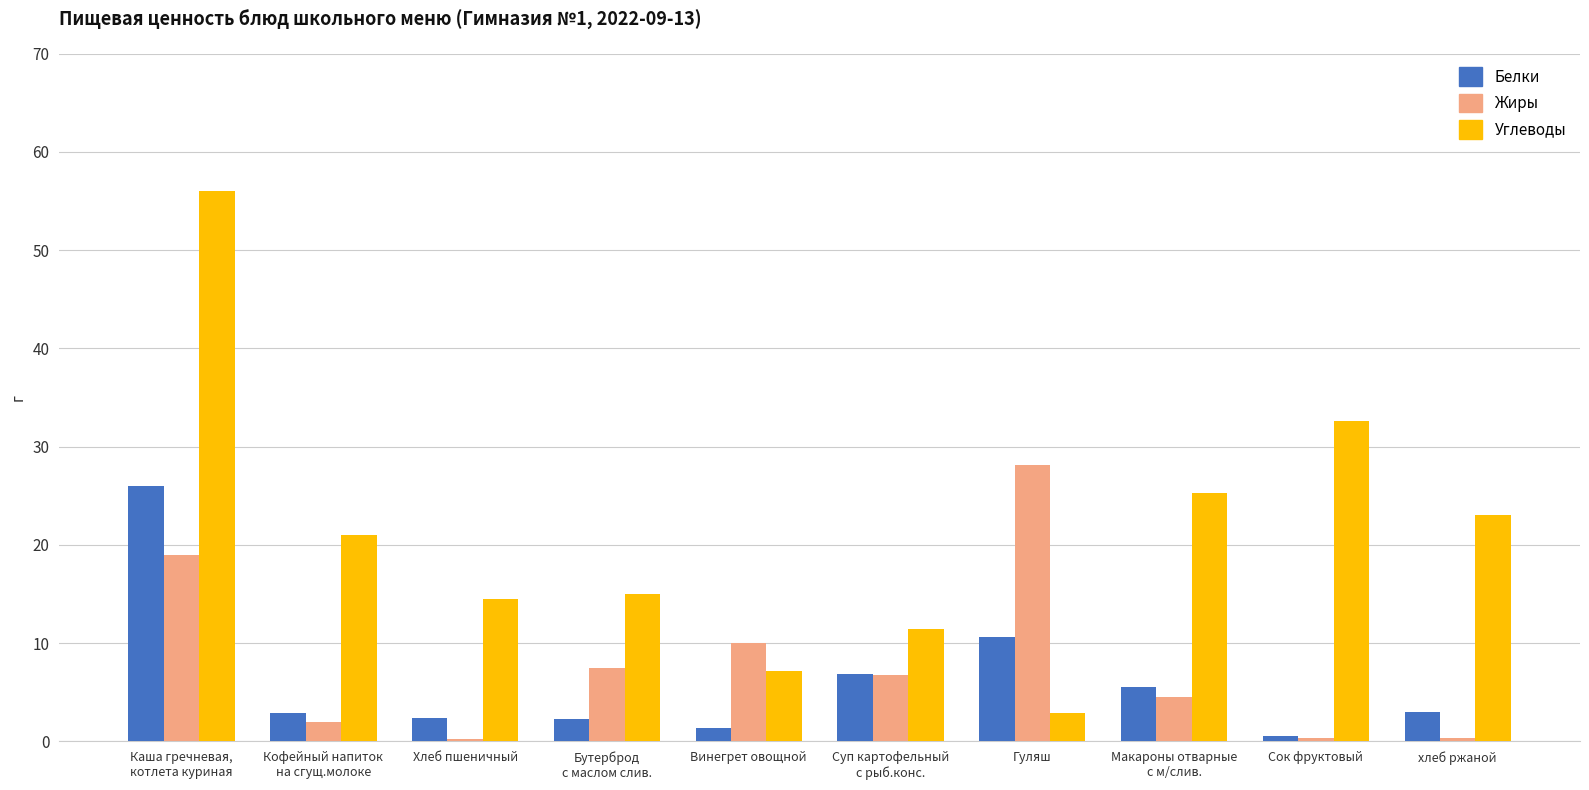

Which category has the highest value across all series?

Каша гречневая,
котлета куриная